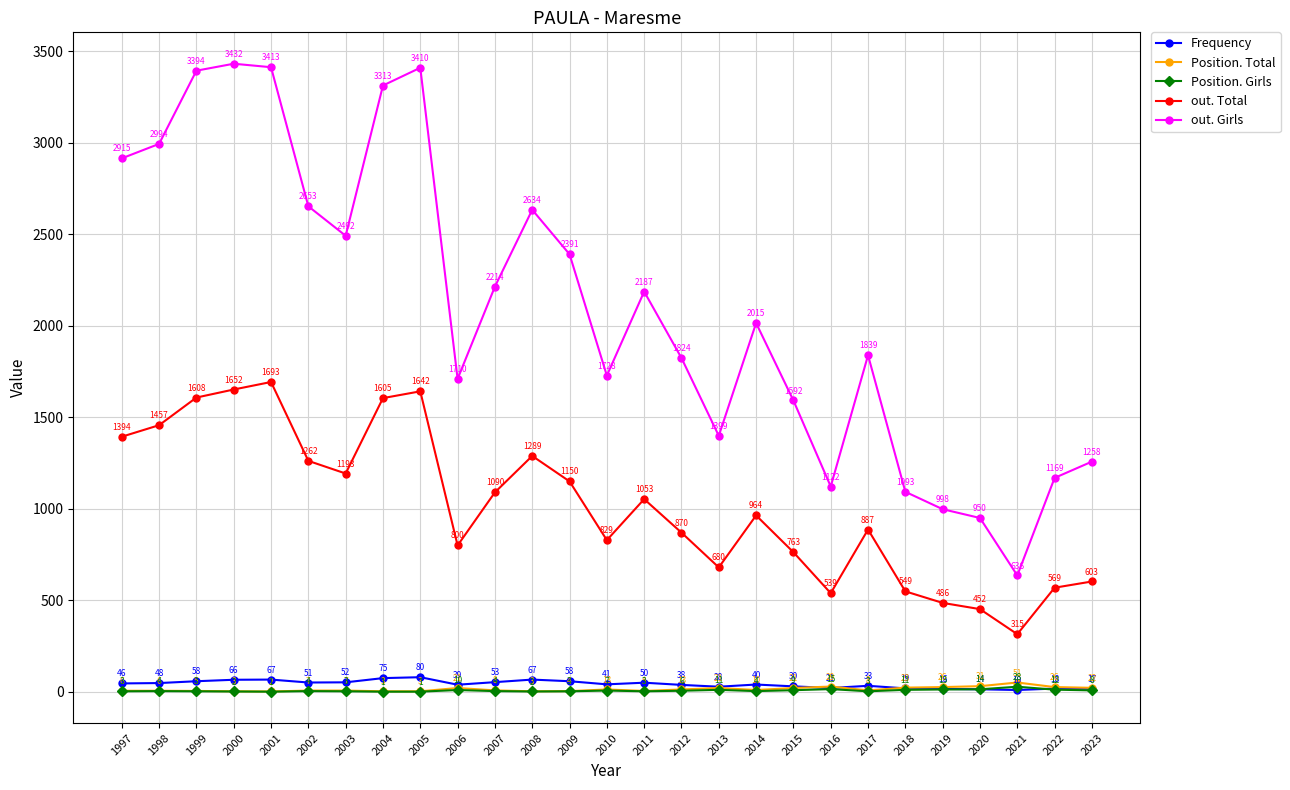

The Position. Girls series shows 3 at 1997. True or false?

True